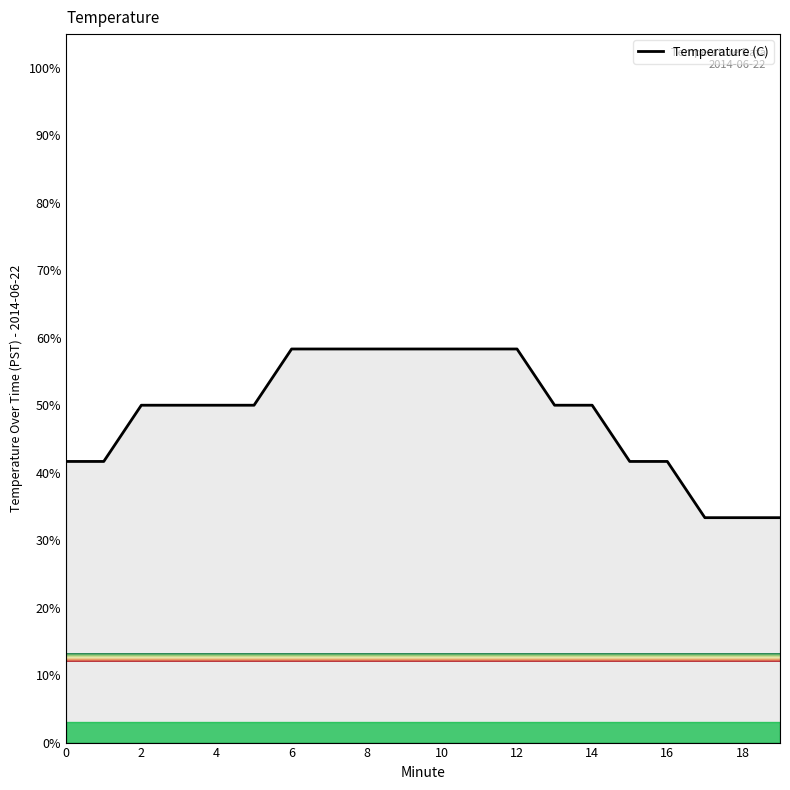

What is the difference between the maximum and minimum values?

25.0